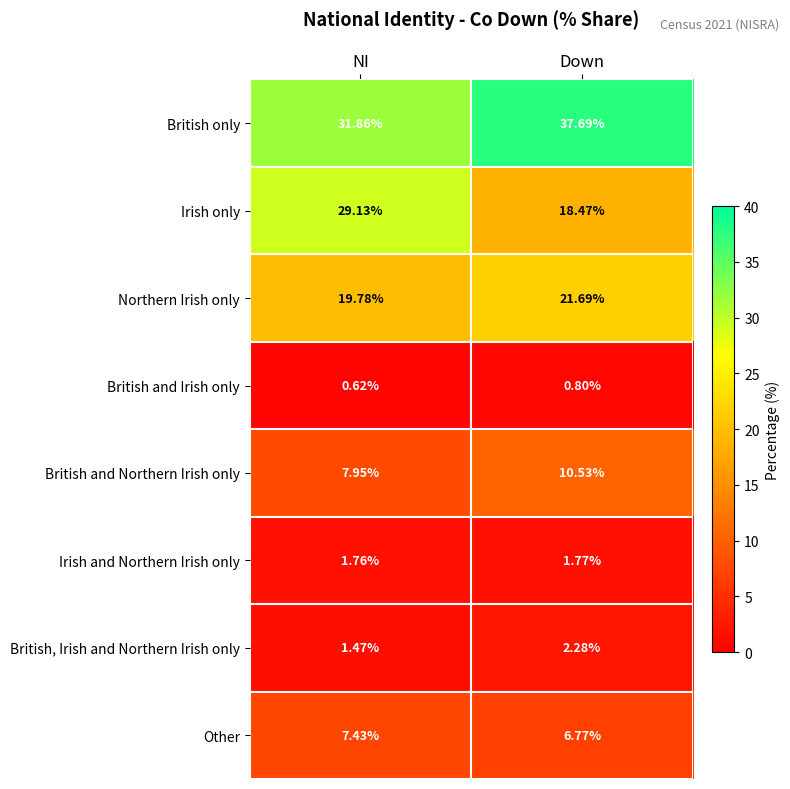

List the series in order of their peak value, highest first.

British only, Irish only, Northern Irish only, British and Northern Irish only, Other, British, Irish and Northern Irish only, Irish and Northern Irish only, British and Irish only